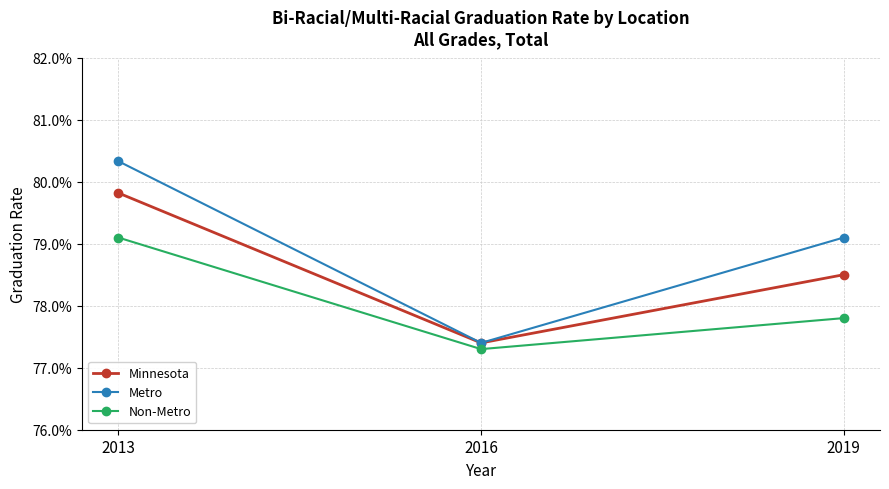

Which series changed the most between 2013 and 2016?

Metro